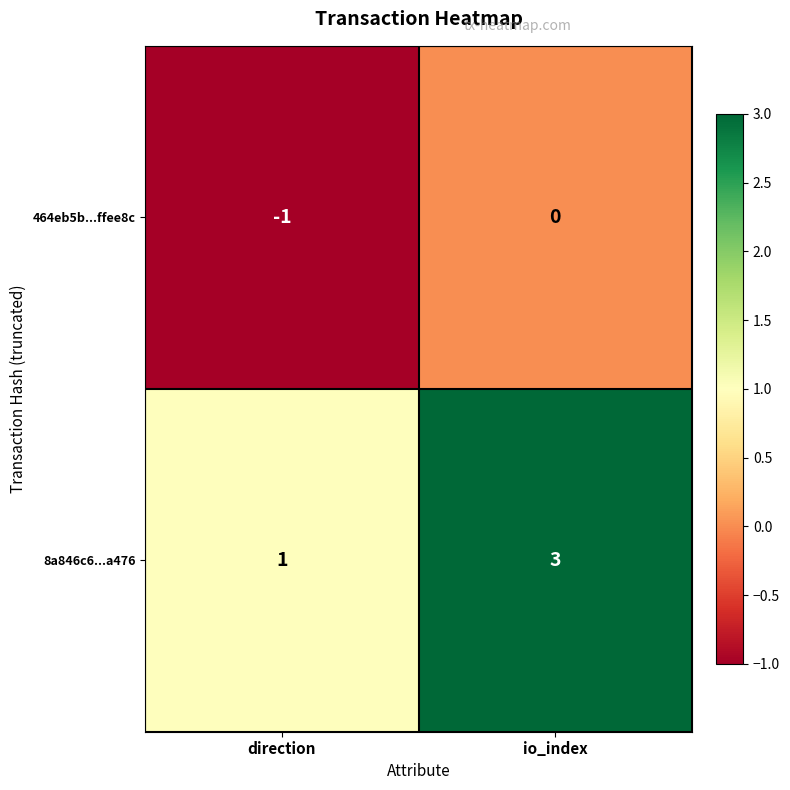

What is the total value across all series at io_index?

3